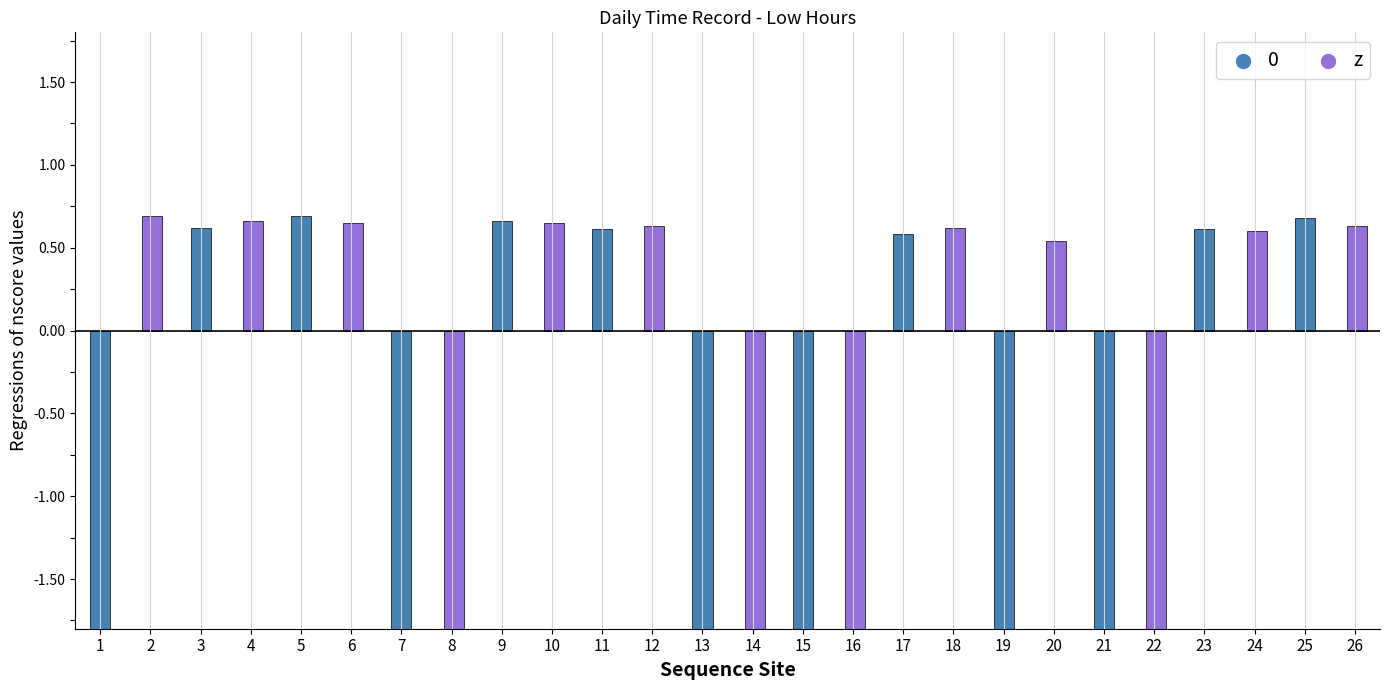

Which has a higher value, 2 or 11?

2